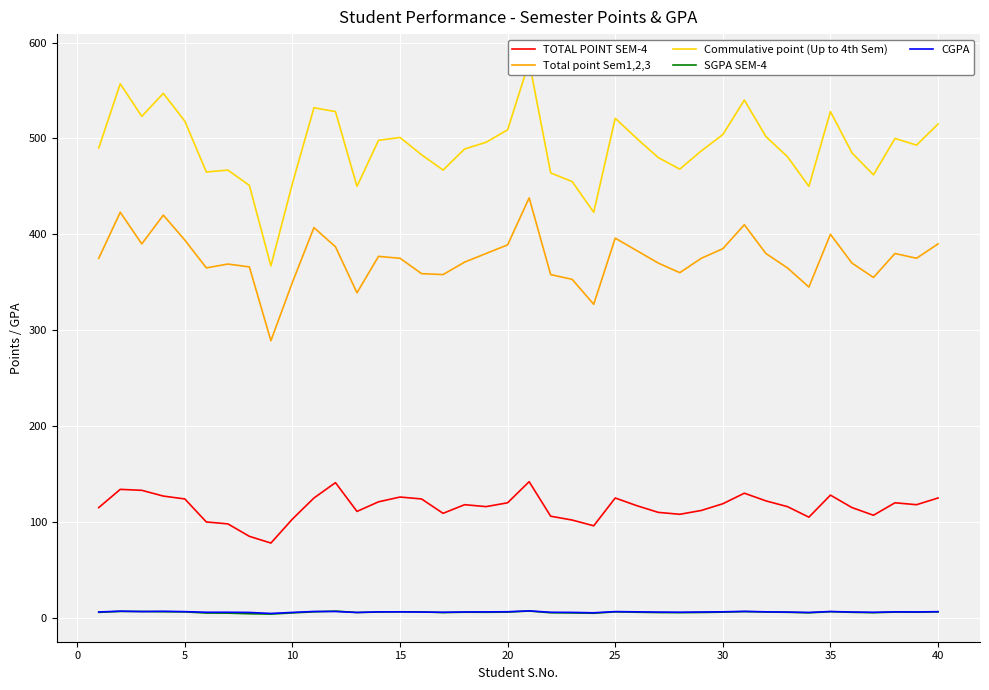

Is it true that Total point Sem1,2,3 equals 385.0 at 30?

True